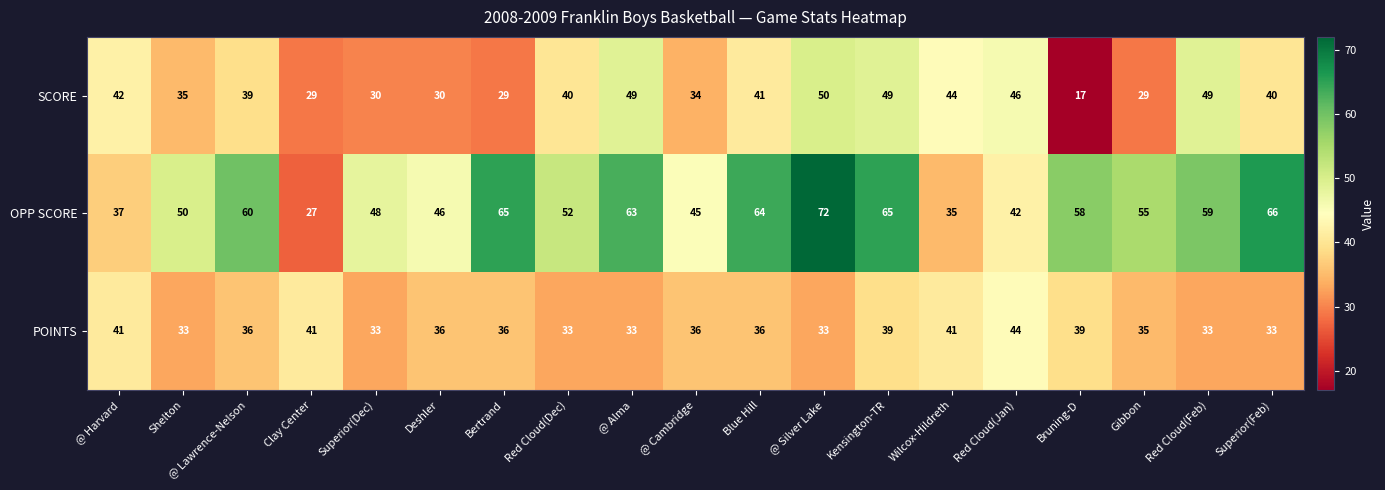

True or false: SCORE has a value of 8 at Bruning-D.

False